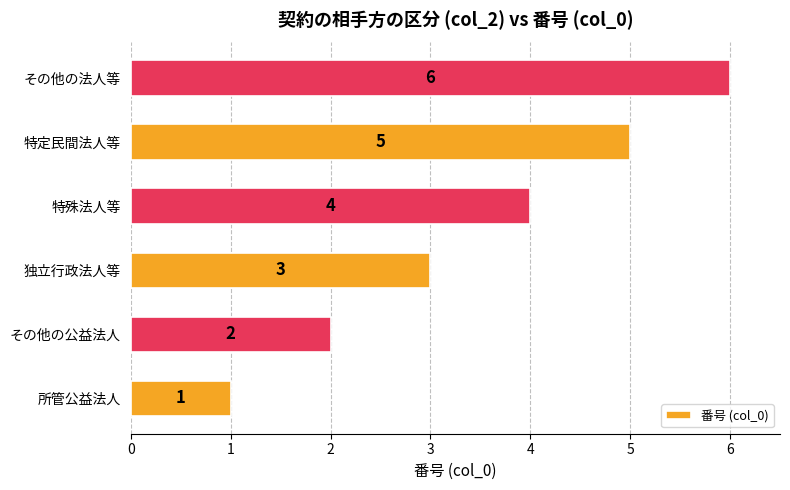

Count the values in the range 2 to 5.

4